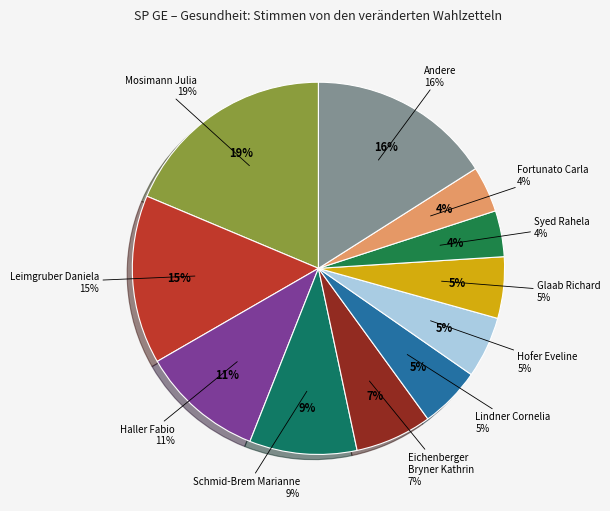

How much of the chart is everything except Glaab Richard?

94.7%